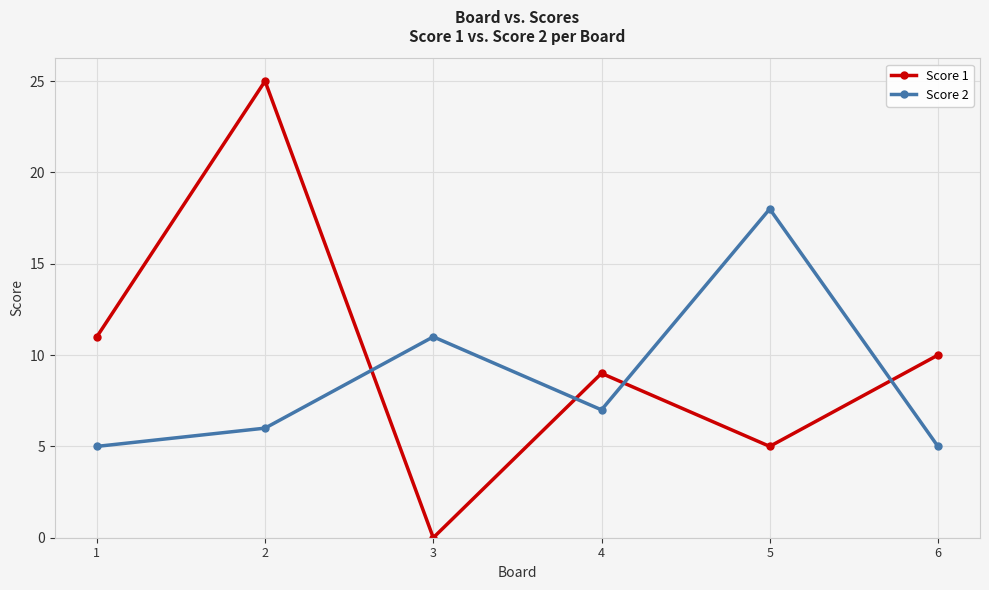

True or false: Score 2 has more than 0 interior local peaks.

True